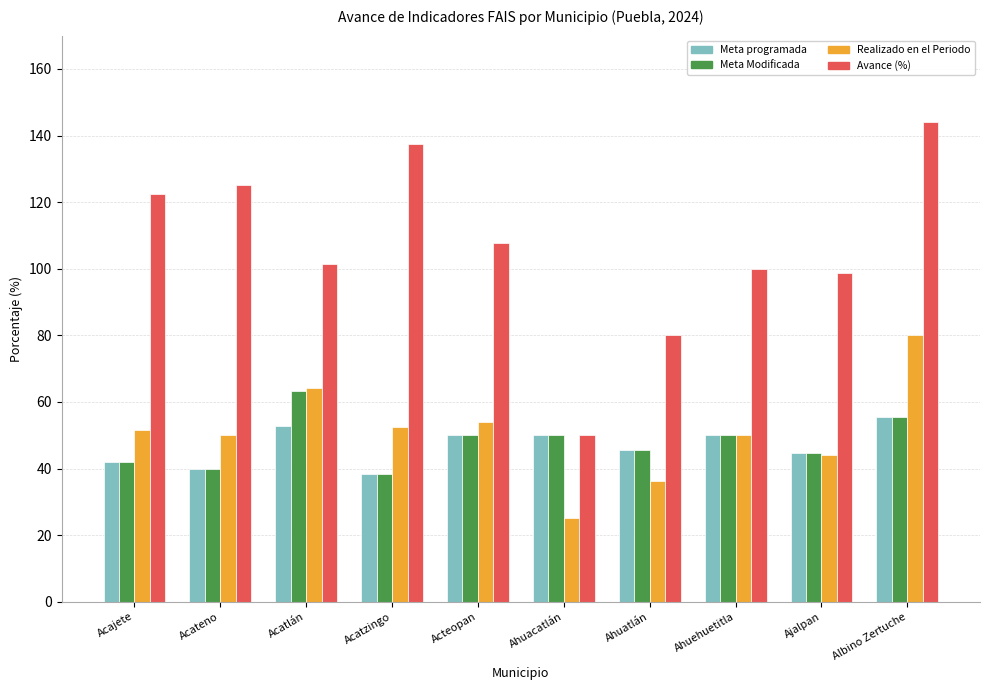

At which category is the sum across all series the highest?

Albino Zertuche